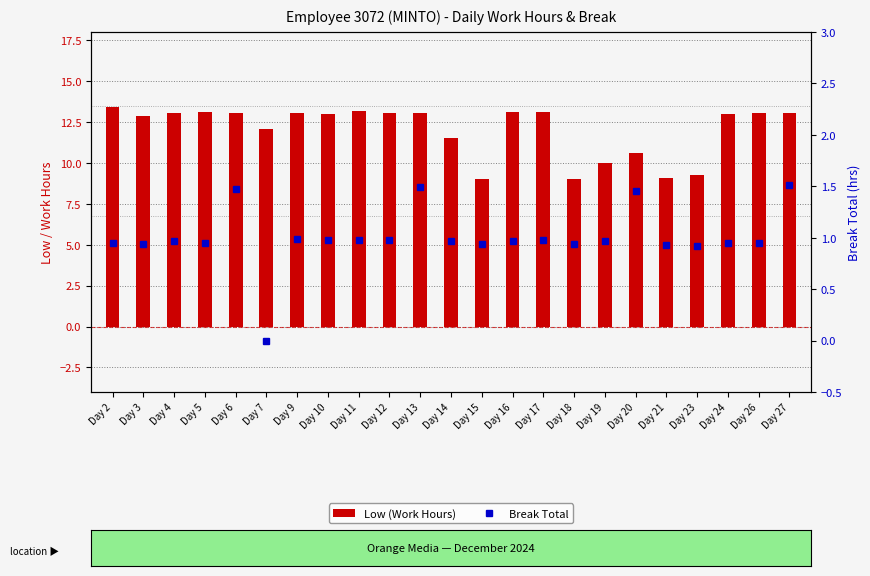

Rank the series by their maximum value, from lowest to highest.

Break Total, Low (Work Hours)